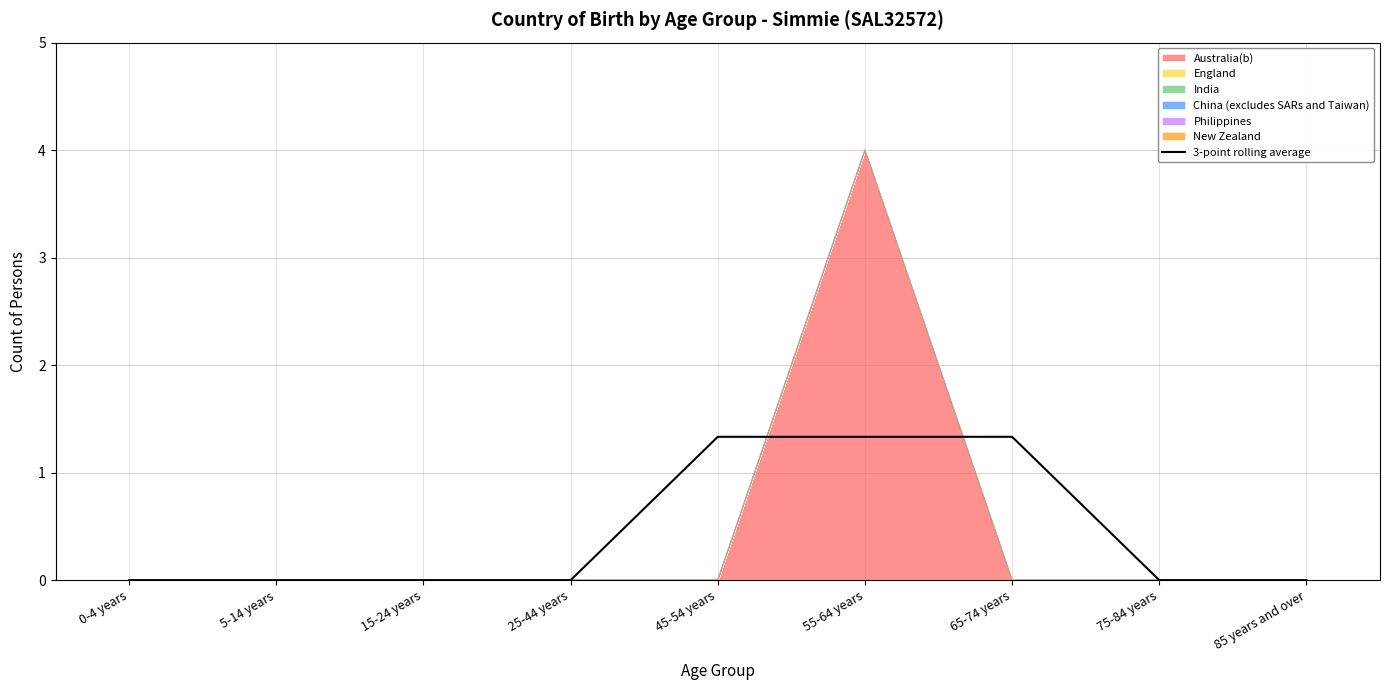

Reading left to right, transcribe all the data shown in this chart.

0-4 years=0.0	5-14 years=0.0	15-24 years=0.0	25-44 years=0.0	45-54 years=1.3	55-64 years=1.3	65-74 years=1.3	75-84 years=0.0	85 years and over=0.0